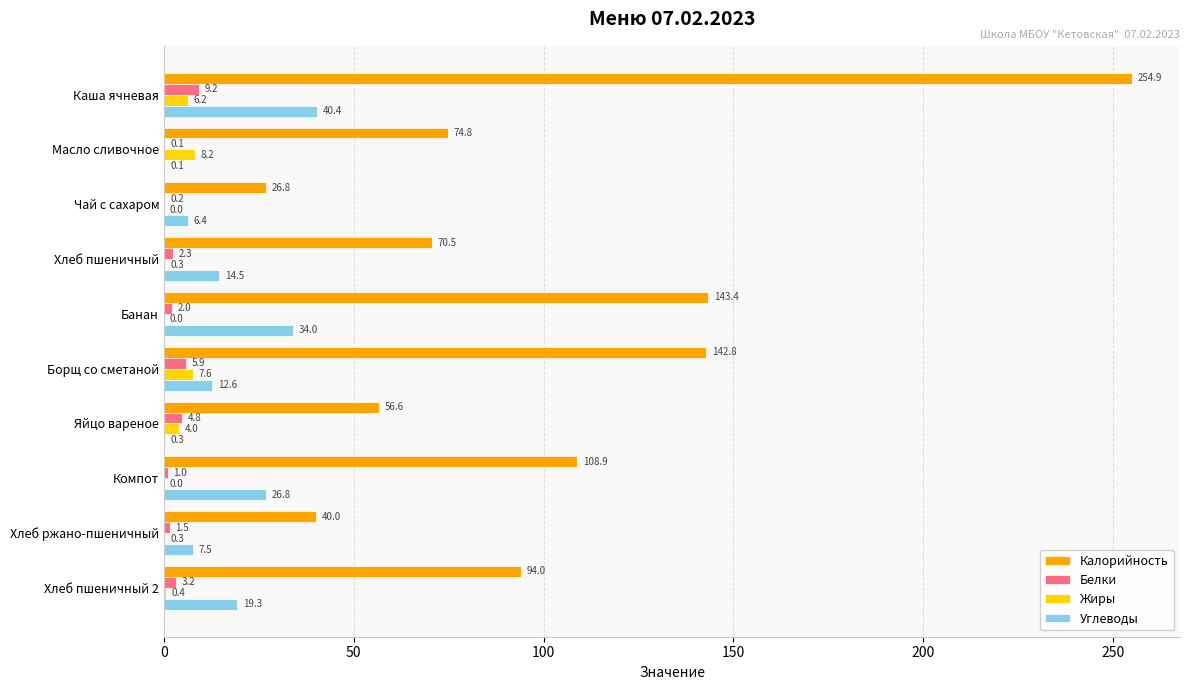

What is the total value across all series at Яйцо вареное?

65.7